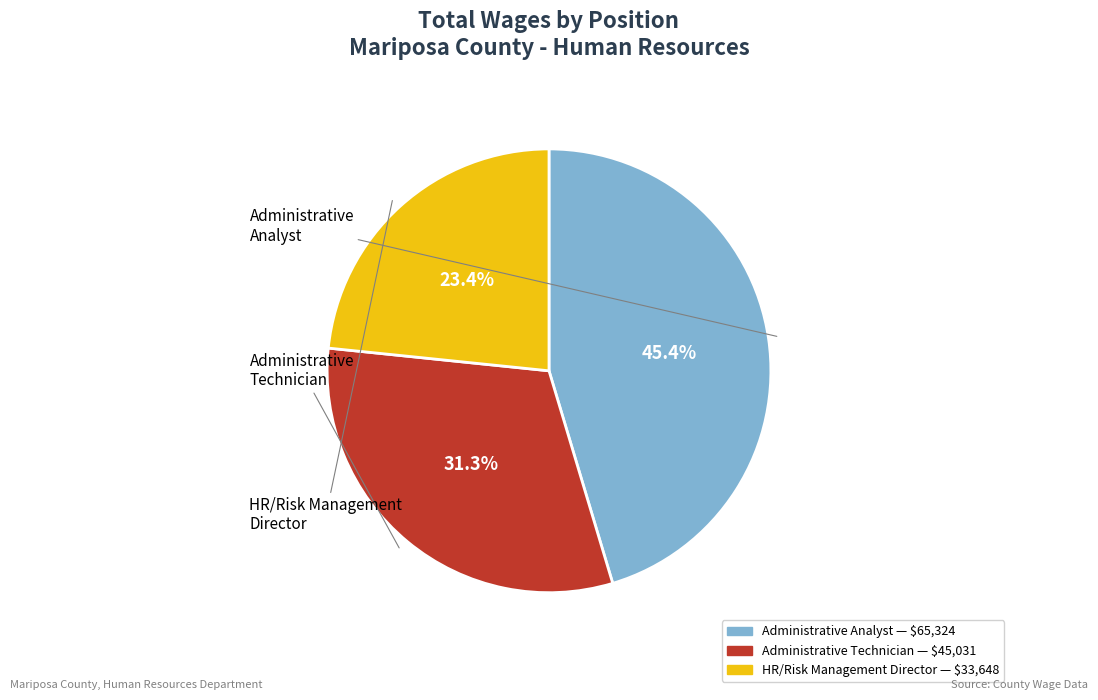

How many slices are in this pie chart?

3